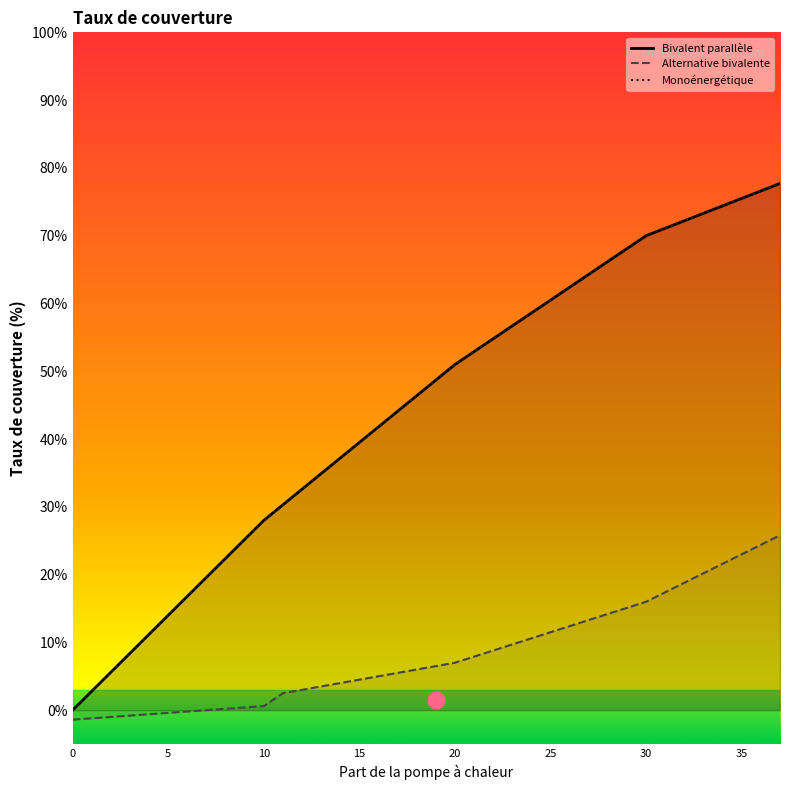

Does the chart display data point markers on the line(s)?

No